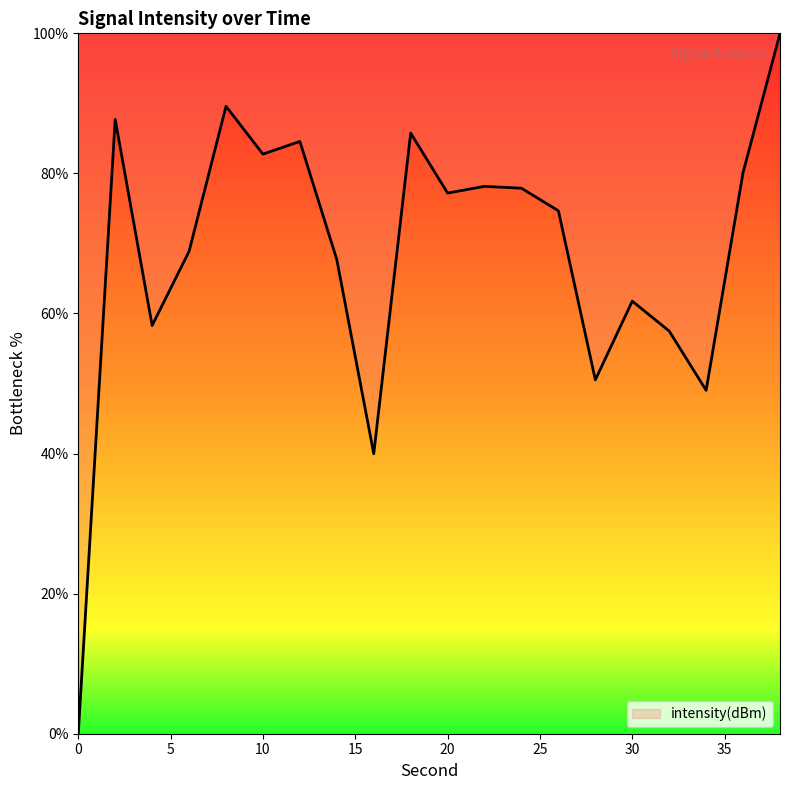

What is the difference between the maximum and minimum values?

100.0